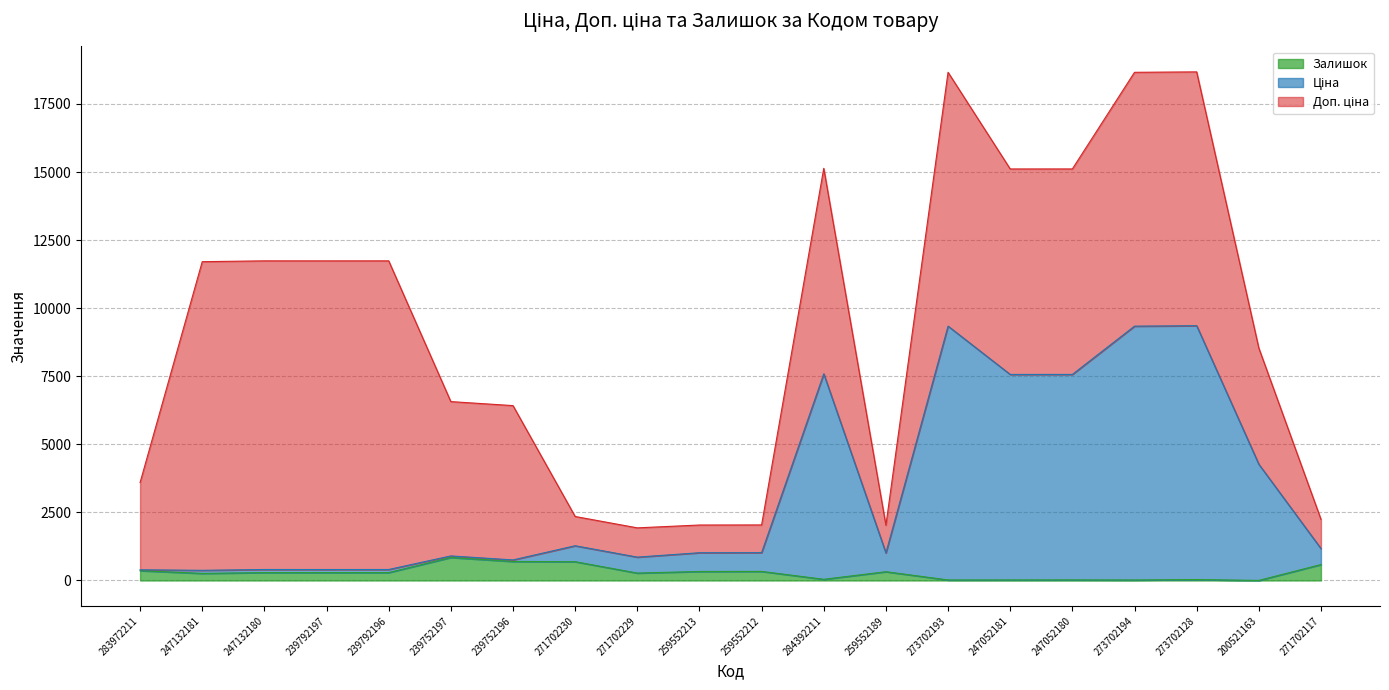

What is the maximum value shown in the chart?

9355.4